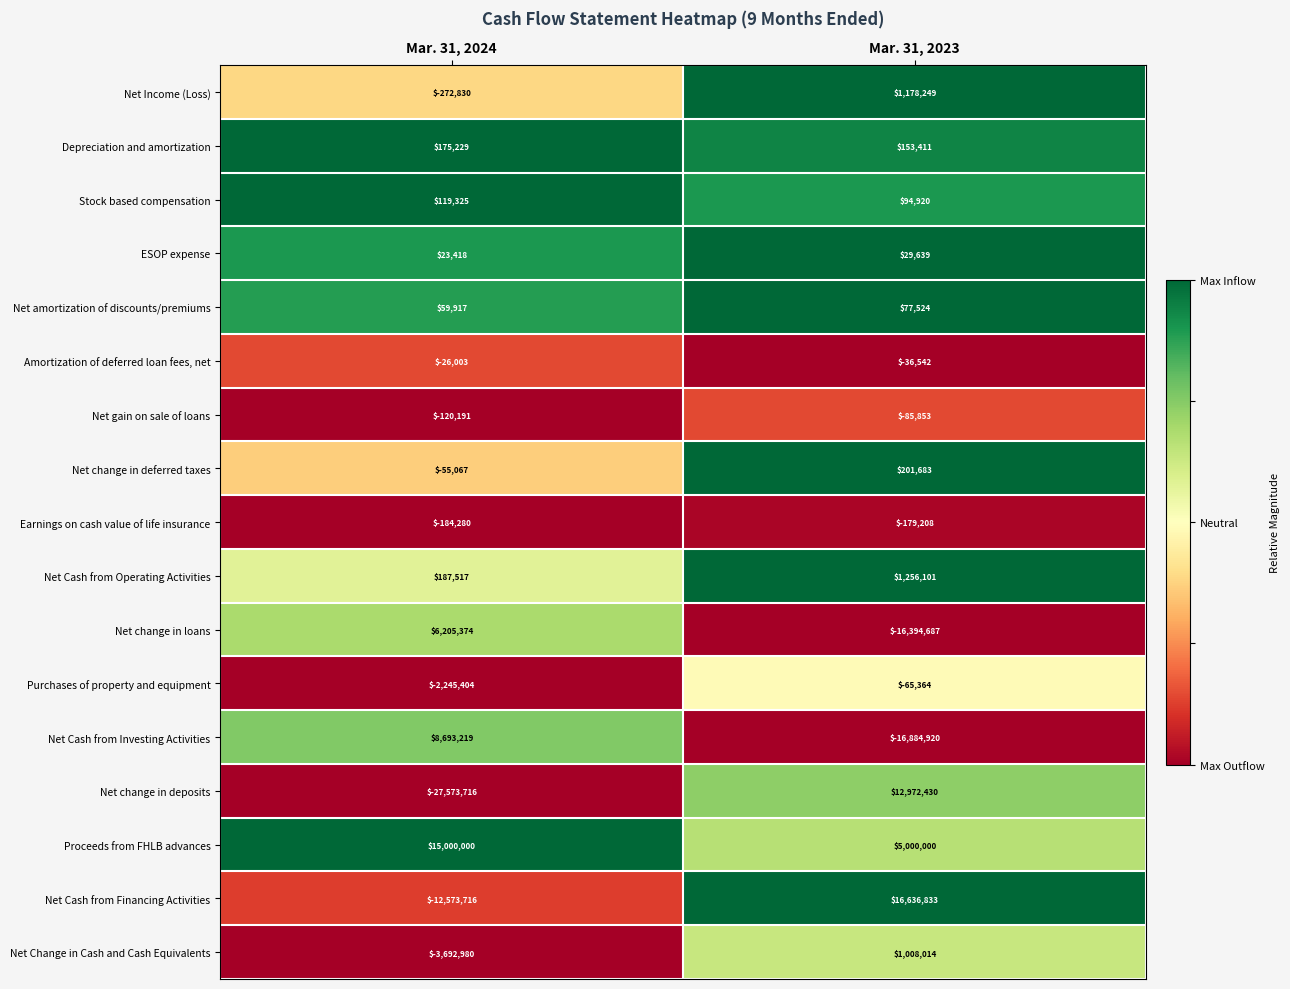

List the labels in order of Net Income (Loss) value, largest first.

Mar. 31, 2023, Mar. 31, 2024